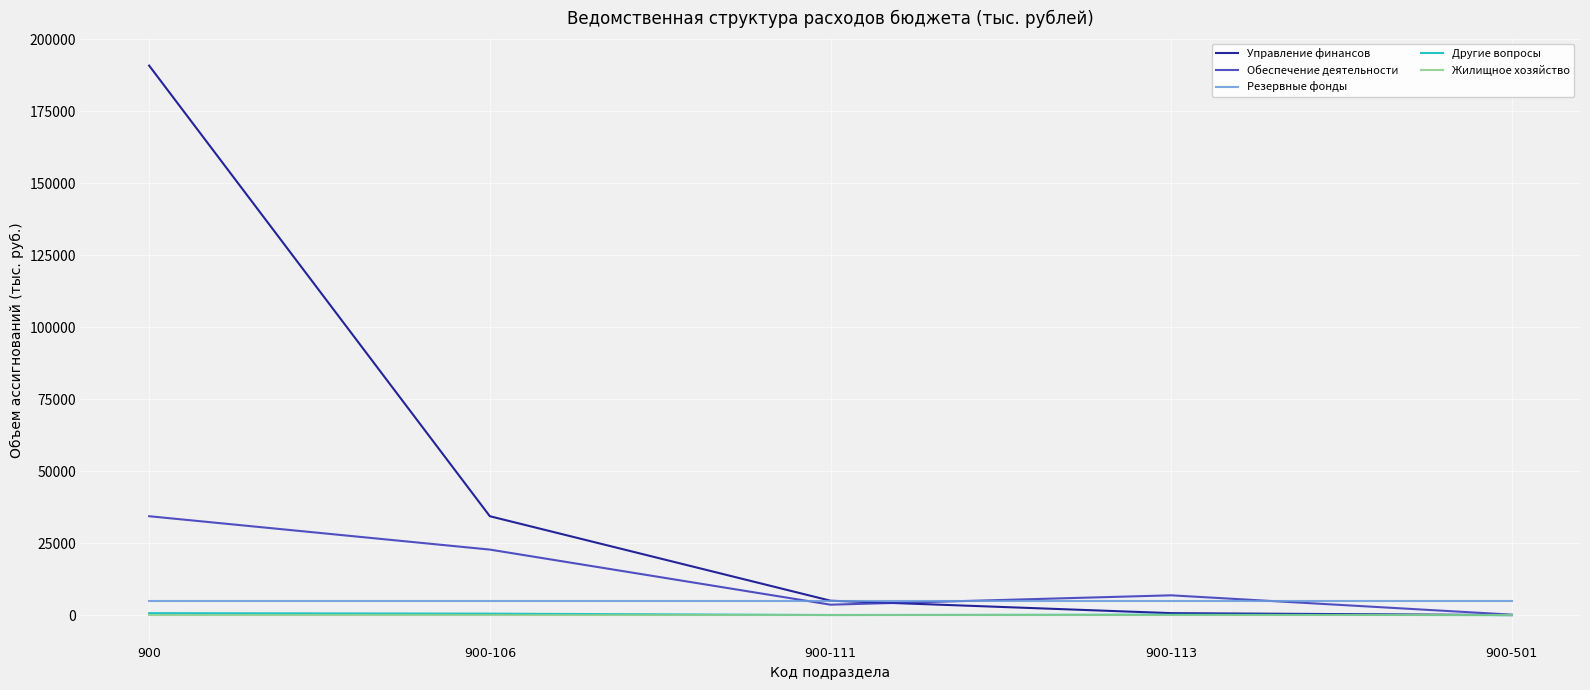

What is the greatest value displayed?

190842.7